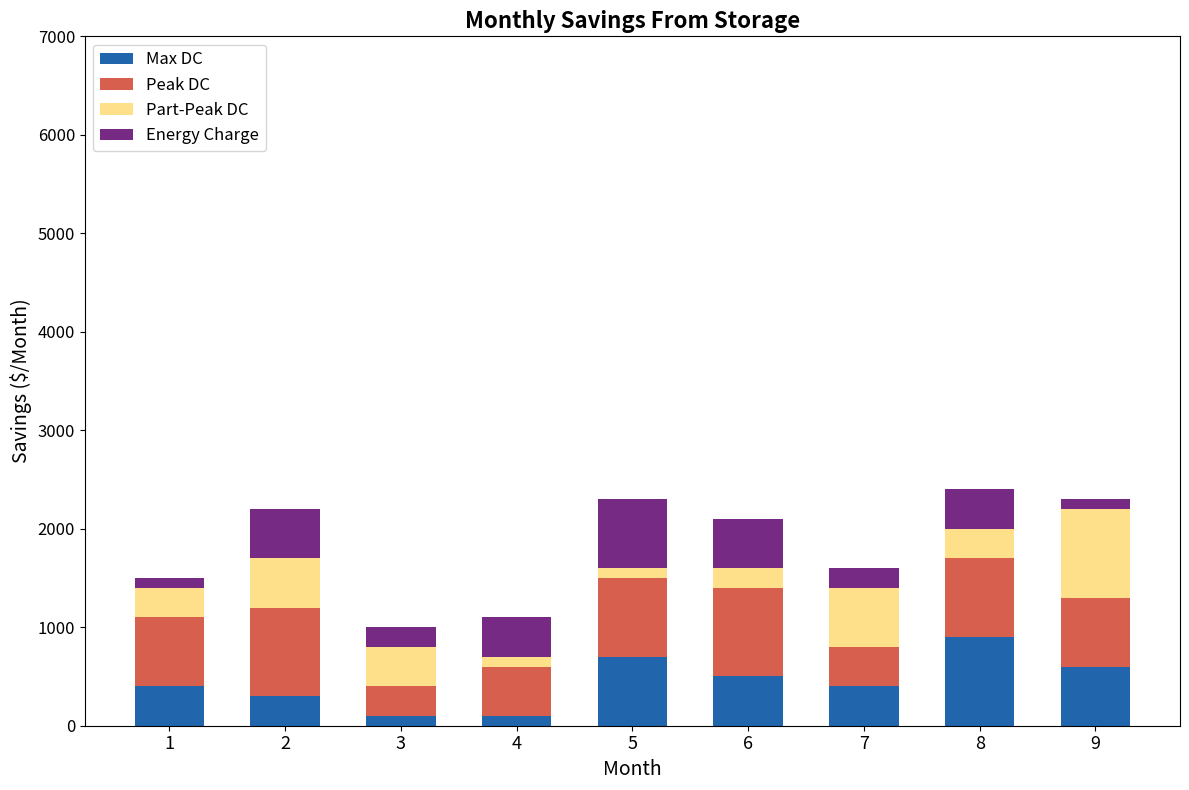

What is the sum of all Max DC values?

4000